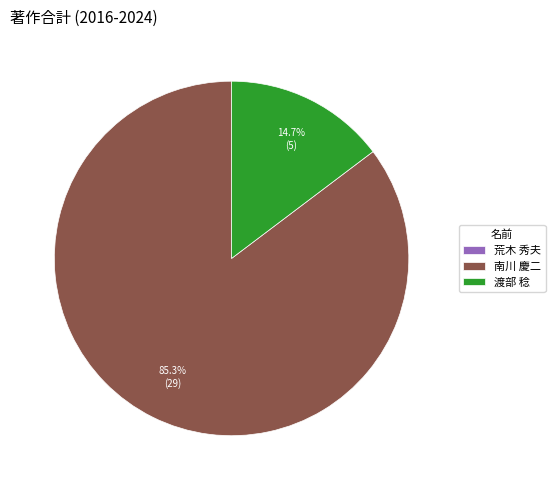

What is the largest slice in the pie chart?

南川 慶二